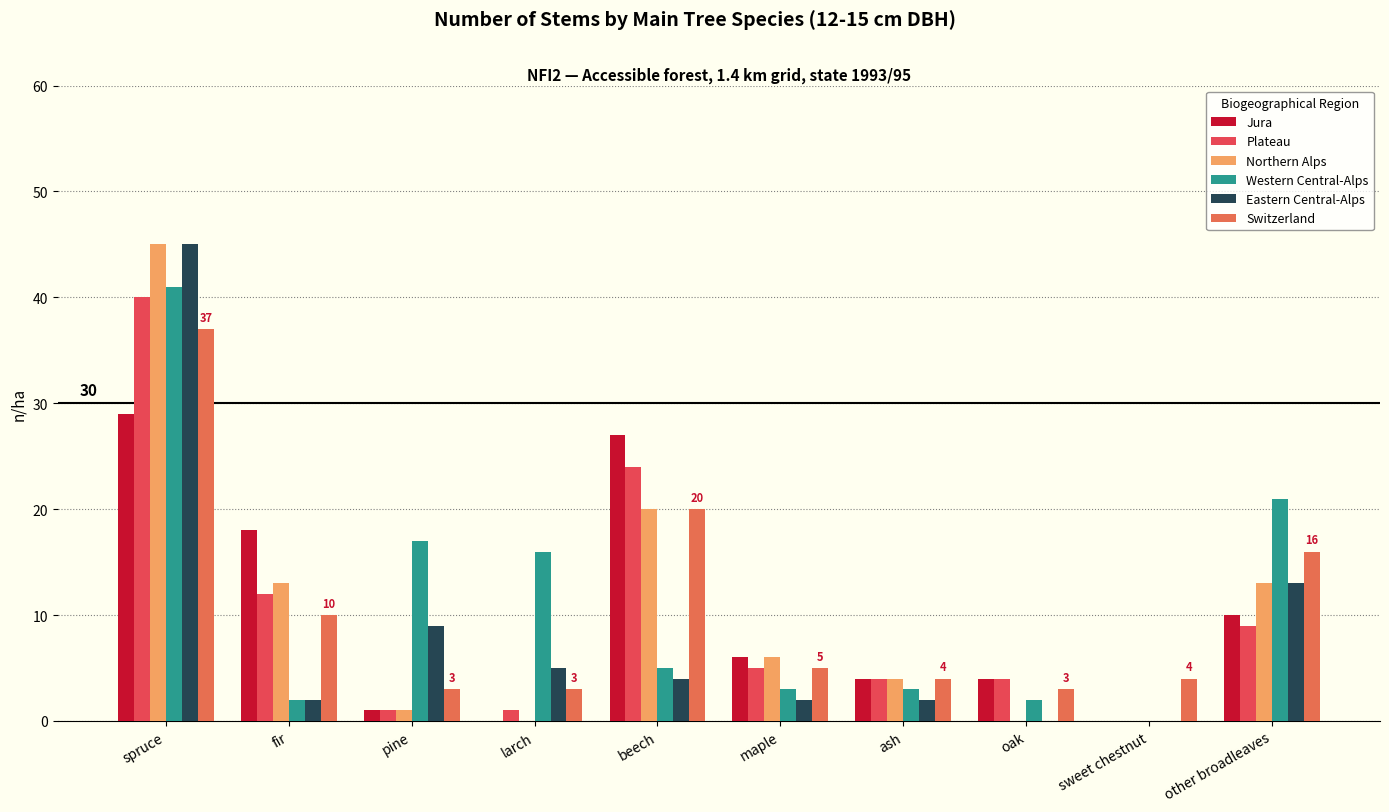

Reading left to right, what are all the values shown in this chart?

Jura: spruce=29	fir=18	pine=1	larch=0	beech=27	maple=6	ash=4	oak=4	sweet chestnut=0	other broadleaves=10
Plateau: spruce=40	fir=12	pine=1	larch=1	beech=24	maple=5	ash=4	oak=4	sweet chestnut=0	other broadleaves=9
Northern Alps: spruce=45	fir=13	pine=1	larch=0	beech=20	maple=6	ash=4	oak=0	sweet chestnut=0	other broadleaves=13
Western Central-Alps: spruce=41	fir=2	pine=17	larch=16	beech=5	maple=3	ash=3	oak=2	sweet chestnut=0	other broadleaves=21
Eastern Central-Alps: spruce=45	fir=2	pine=9	larch=5	beech=4	maple=2	ash=2	oak=0	sweet chestnut=0	other broadleaves=13
Switzerland: spruce=37	fir=10	pine=3	larch=3	beech=20	maple=5	ash=4	oak=3	sweet chestnut=4	other broadleaves=16